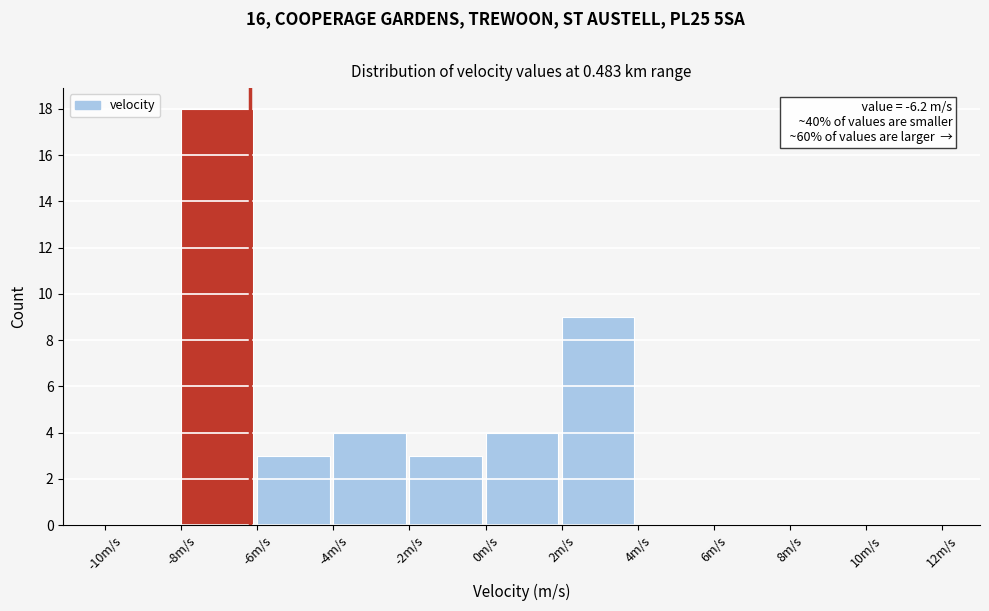

Which range on the x-axis has the tallest bar?

-8 to -6